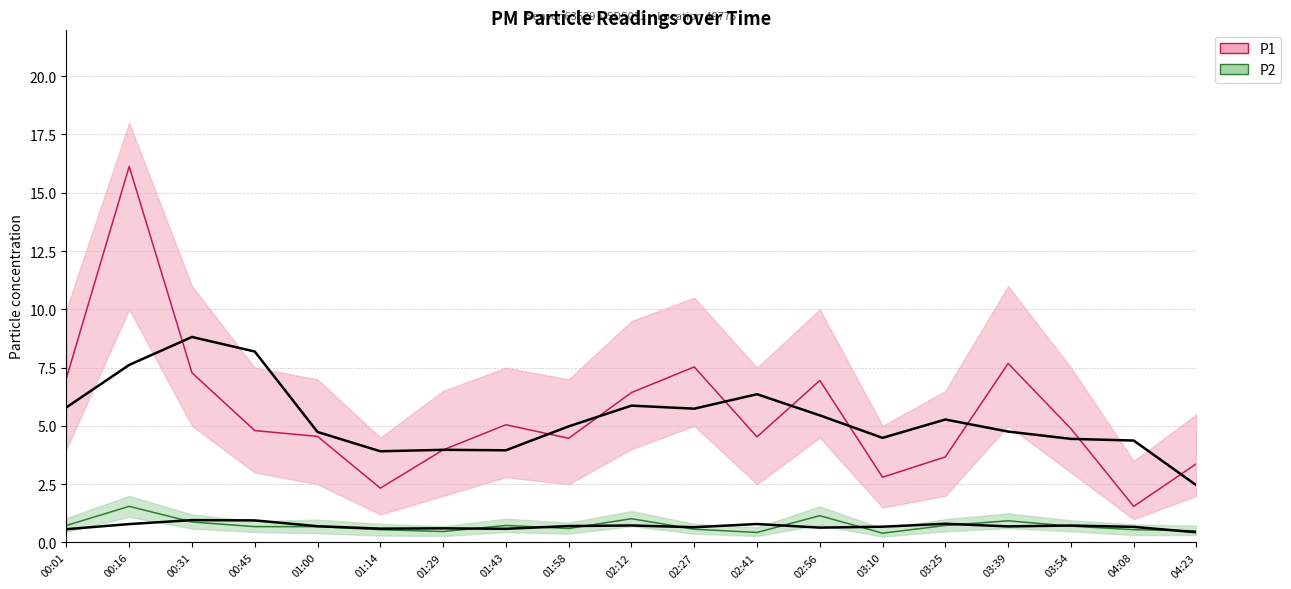

Between 01:00 and 01:58, which is larger?

01:00